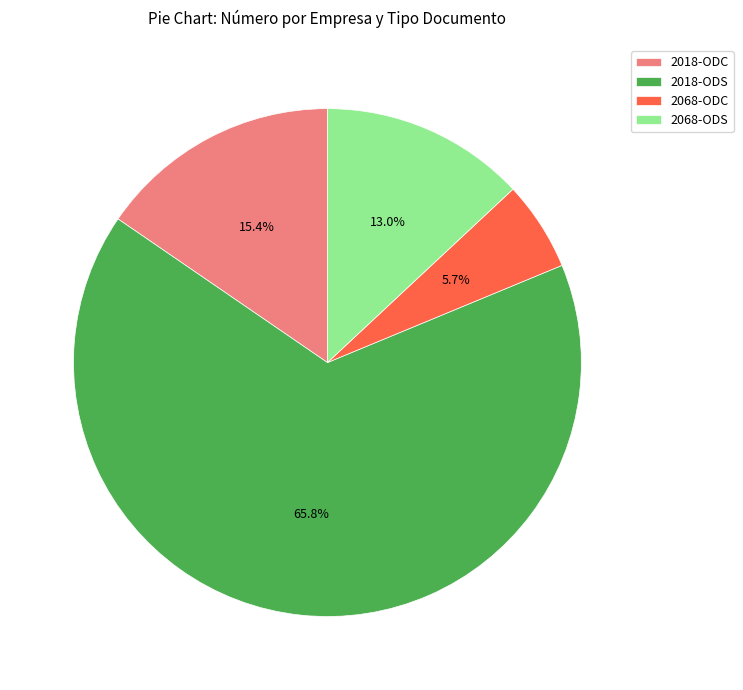

What is the ratio of the value at 2068-ODS to the value at 2068-ODC?

2.3